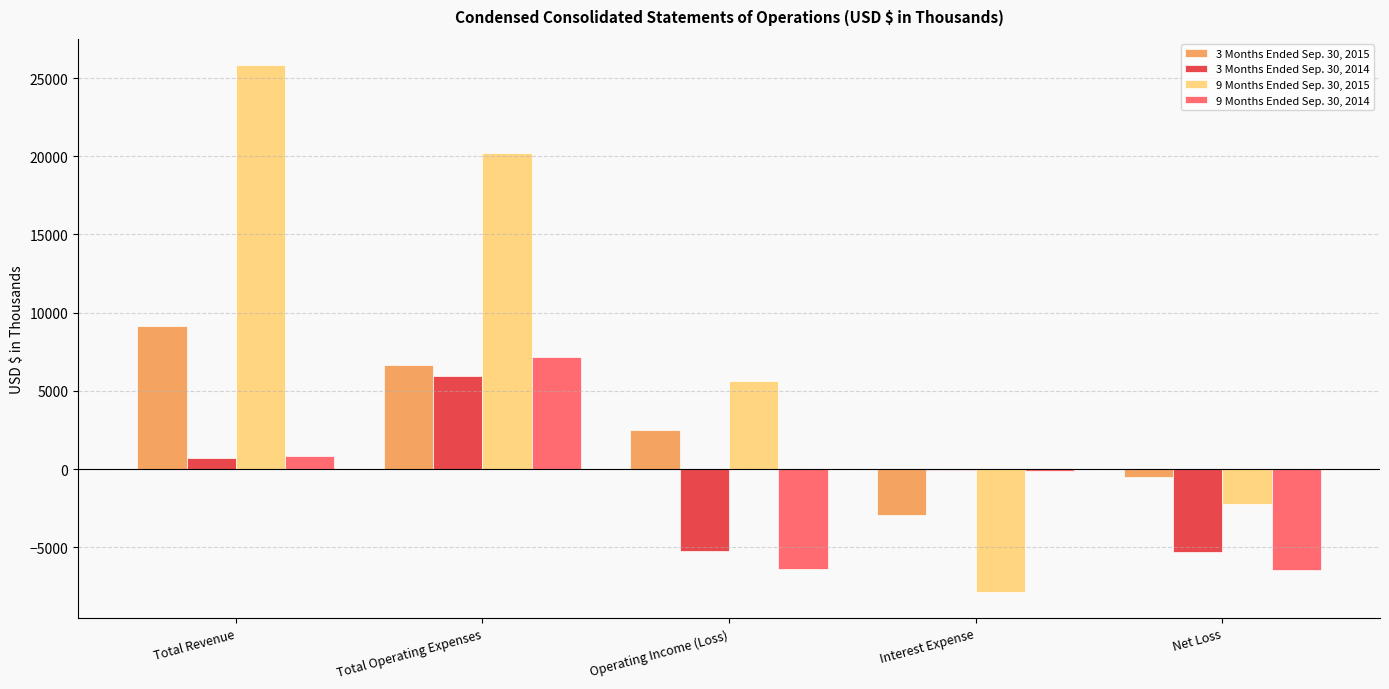

Is the value of 3 Months Ended Sep. 30, 2015 at Total Operating Expenses greater than the value of 9 Months Ended Sep. 30, 2014 at Total Operating Expenses?

No